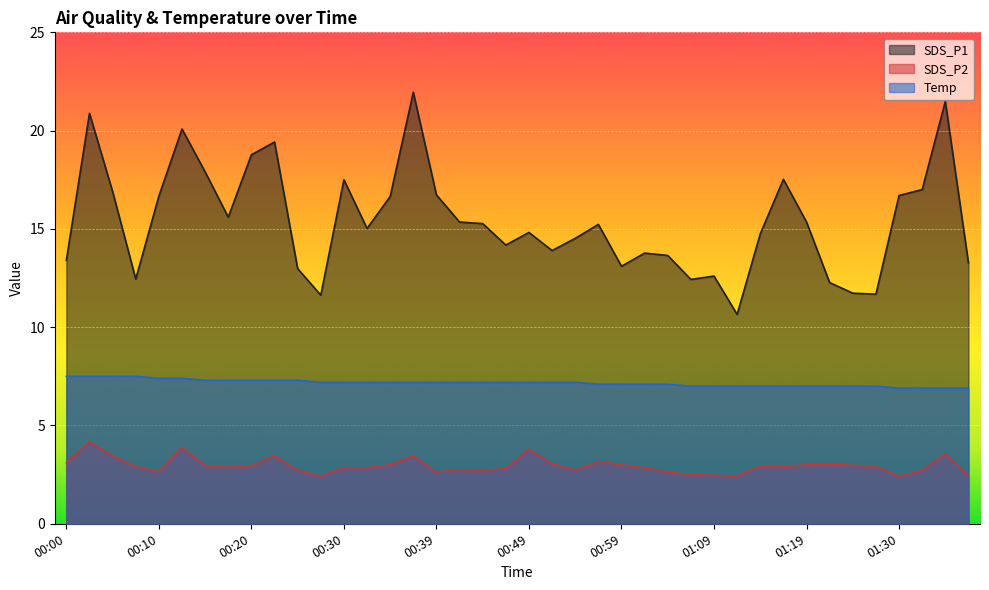

True or false: SDS_P1 and SDS_P2 intersect in this chart.

False